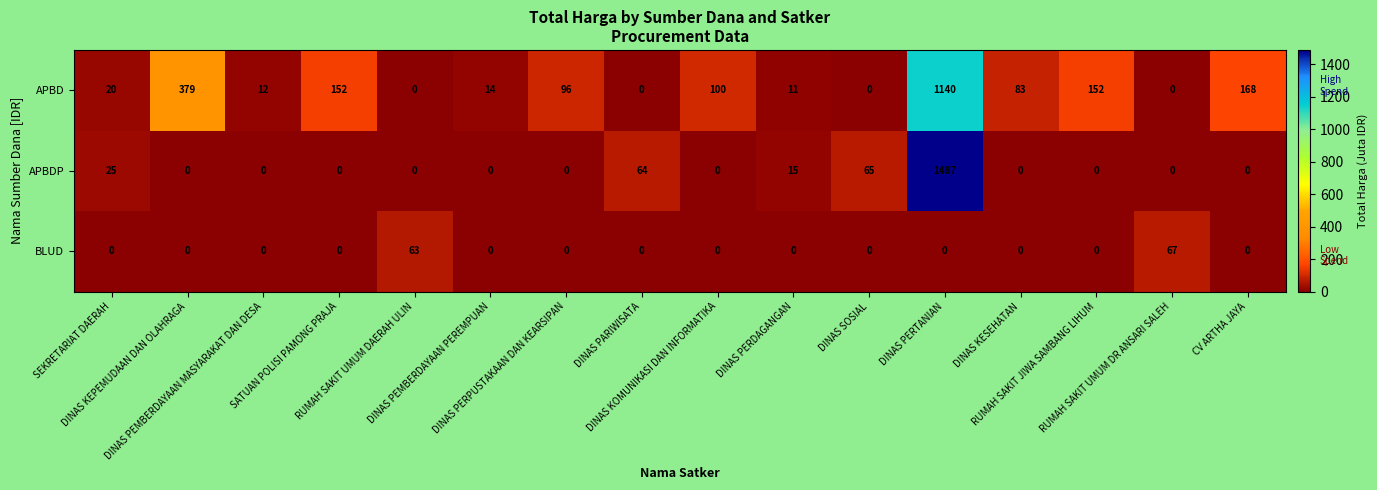

Rank the series by their average value, from lowest to highest.

BLUD, APBDP, APBD